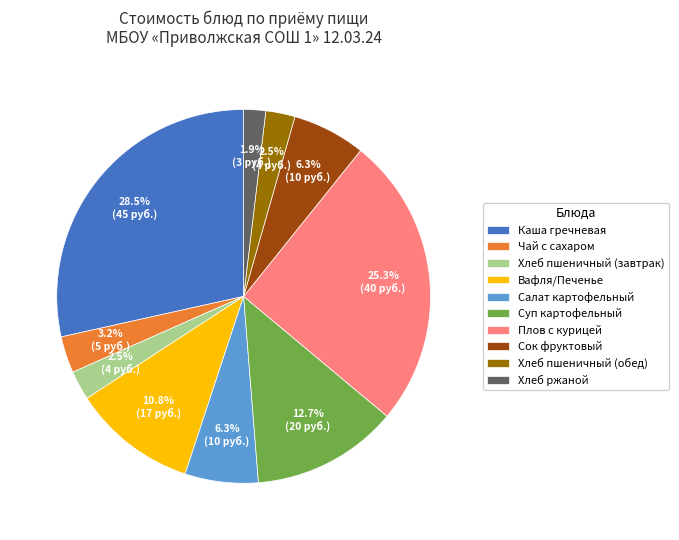

Is it true that Хлеб ржаной is 11% of the pie?

False